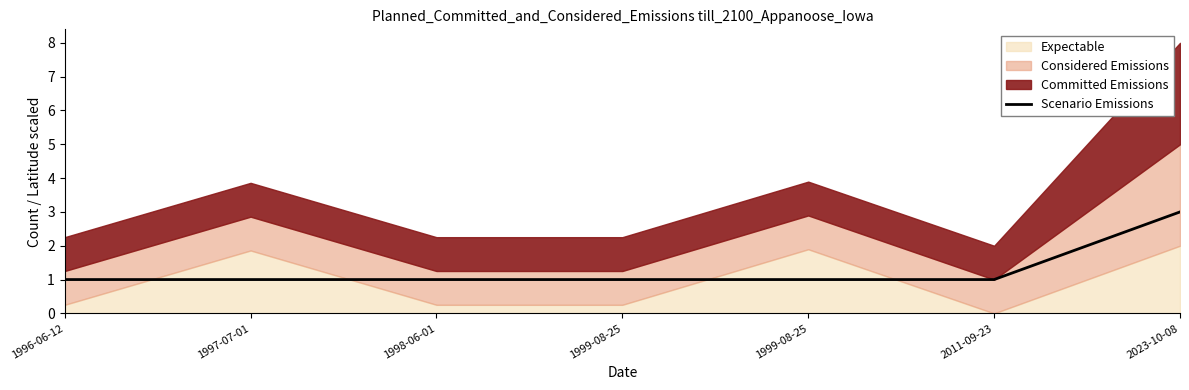

Reading left to right, list all the values displayed in this chart.

1	1	1	1	1	1	3